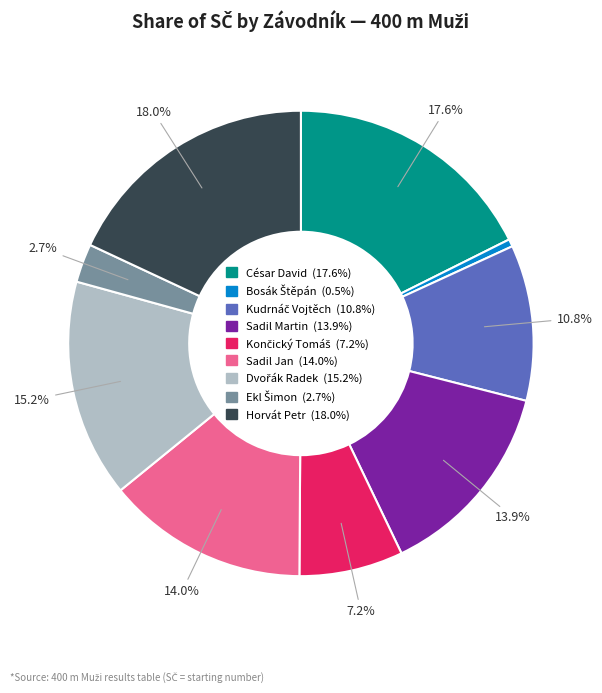

Does any single category account for the majority?

No